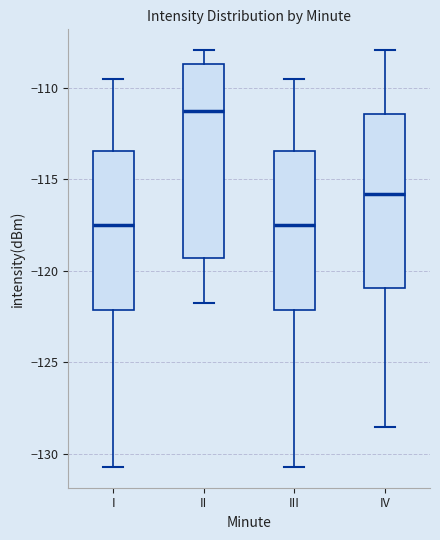

Comparing the boxes themselves (not the whiskers), which one is the tallest?

II